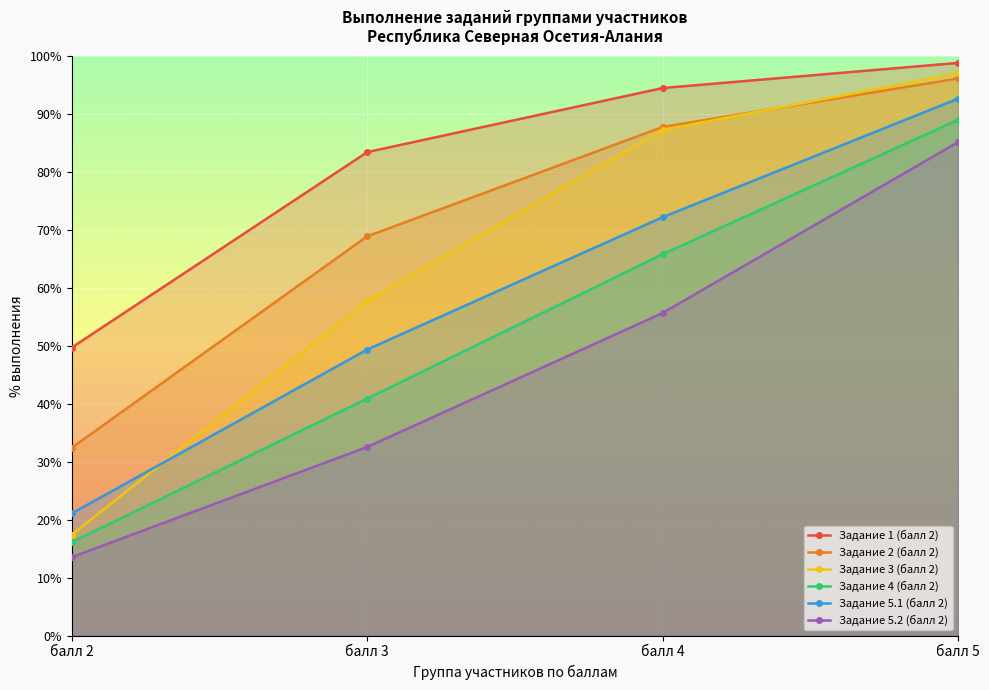

Reading left to right, transcribe all the data shown in this chart.

Задание 1 (балл 2): 49.7	83.4	94.5	98.8
Задание 2 (балл 2): 32.4	68.9	87.8	96.1
Задание 3 (балл 2): 17.4	57.7	87.3	97.0
Задание 4 (балл 2): 16.1	40.9	65.8	89.0
Задание 5.1 (балл 2): 21.1	49.4	72.2	92.7
Задание 5.2 (балл 2): 13.5	32.5	55.7	85.2